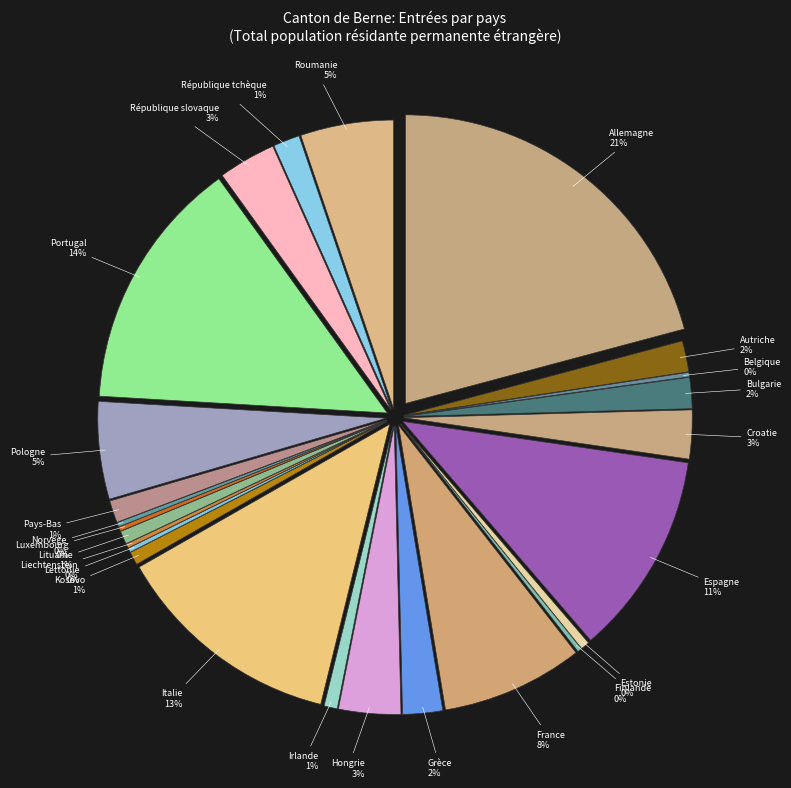

Rank the categories by value from highest to lowest.

Allemagne, Portugal, Italie, Espagne, France, Pologne, Roumanie, Hongrie, République slovaque, Croatie, Grèce, Autriche, Bulgarie, République tchèque, Pays-Bas, Irlande, Kosovo, Lituanie, Estonie, Belgique, Finlande, Lettonie, Liechtenstein, Luxembourg, Norvège